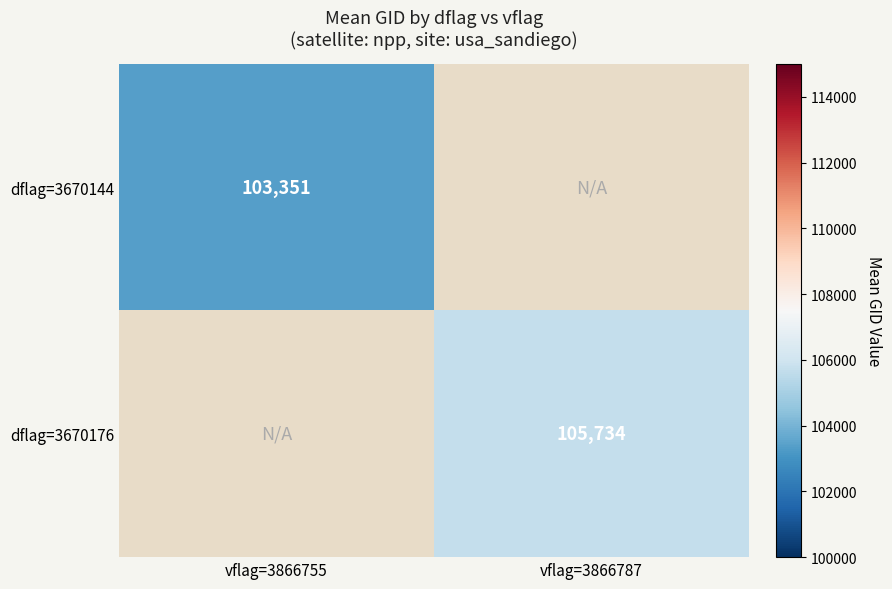

Is it true that dflag=3670176 equals 40438.0 at vflag=3866787?

False